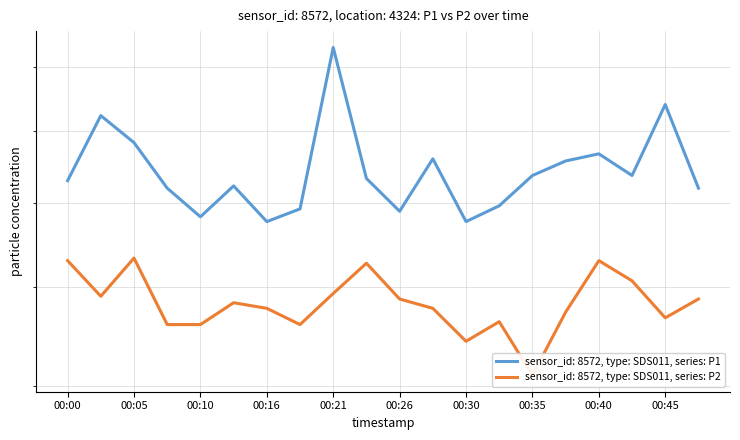

Rank the series by their average value, from highest to lowest.

P1, P2